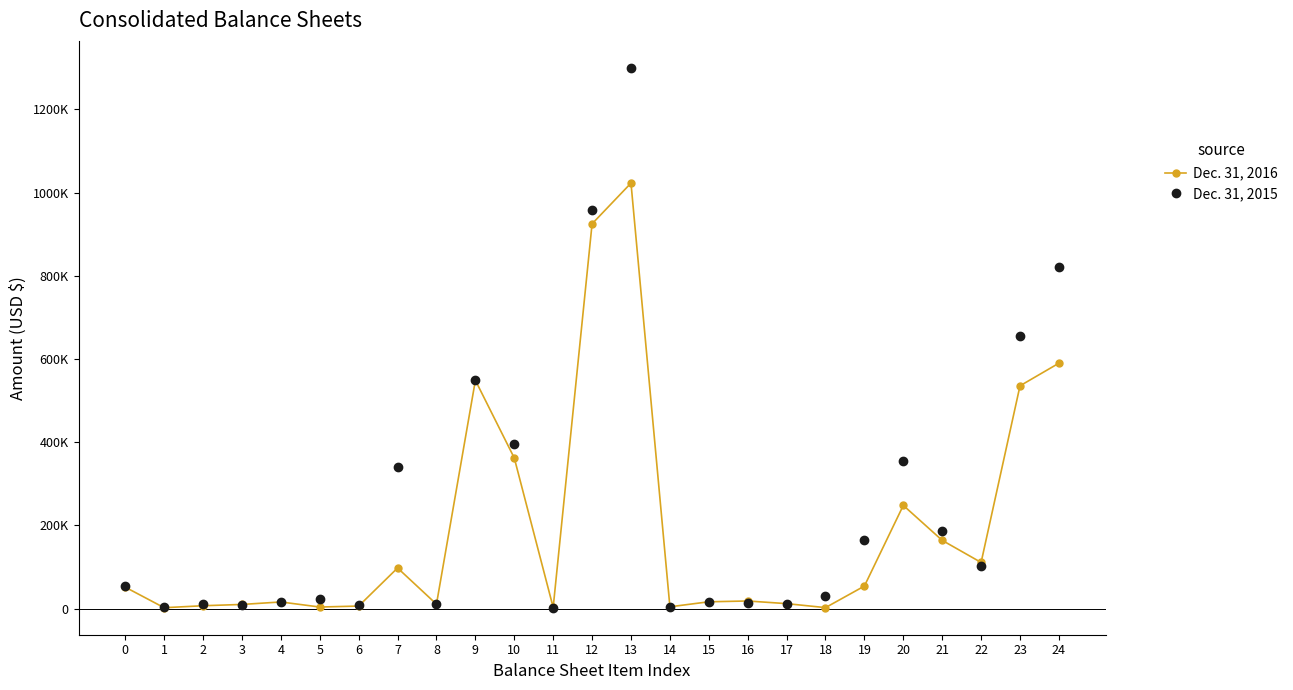

True or false: Dec. 31, 2015 has more than 0 interior local peaks.

True